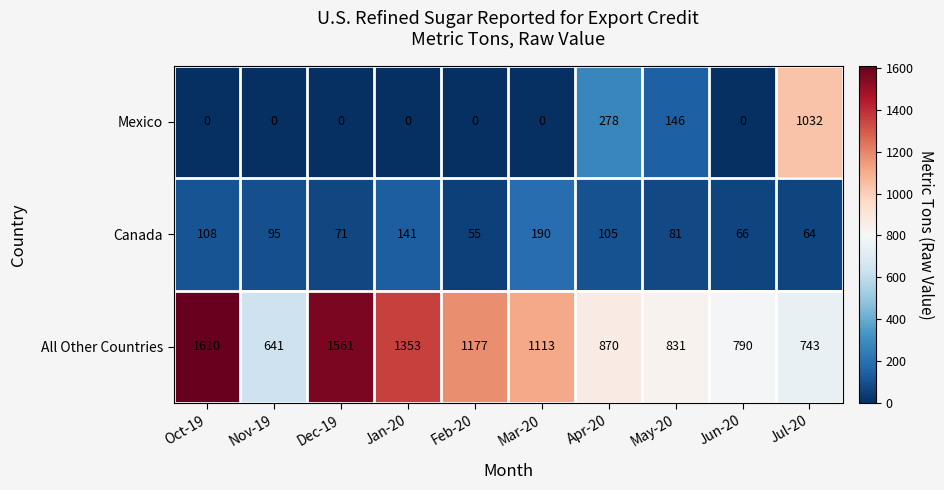

Rank the series at Oct-19 from highest to lowest value.

All Other Countries, Canada, Mexico